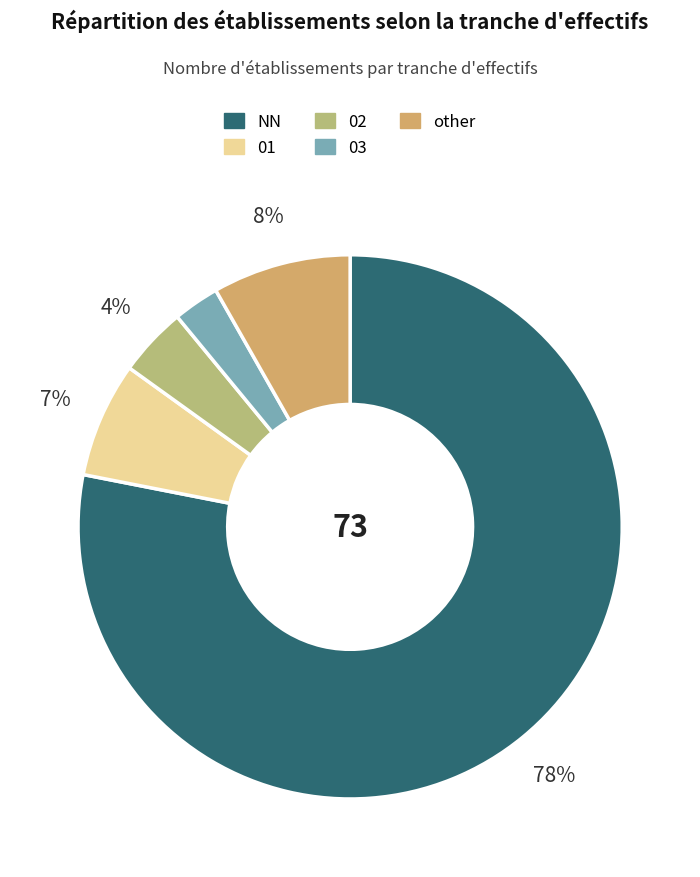

The 03 slice represents 9% of the pie. True or false?

False